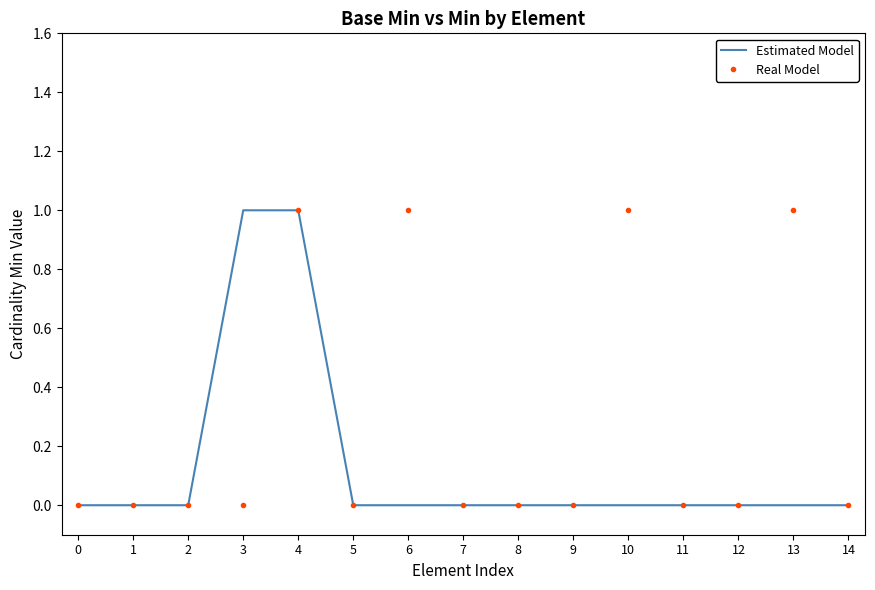

Reading right to left, what are all the values shown in this chart?

Estimated Model: 14=0	13=0	12=0	11=0	10=0	9=0	8=0	7=0	6=0	5=0	4=1	3=1	2=0	1=0	0=0
Real Model: 14=0	13=1	12=0	11=0	10=1	9=0	8=0	7=0	6=1	5=0	4=1	3=0	2=0	1=0	0=0